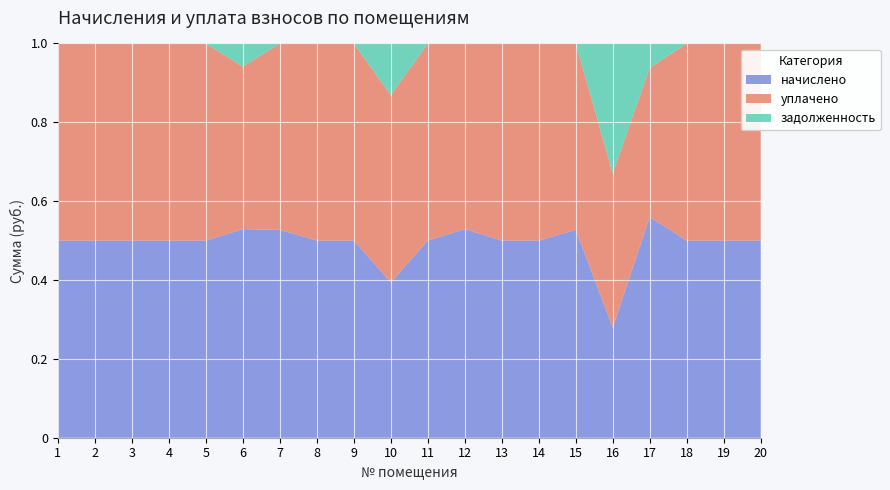

Reading left to right, list all the values displayed in this chart.

начислено: 1=5911.9	2=3962.0	3=8395.9	4=5837.4	5=3974.4	6=8532.5	7=5862.2	8=3986.8	9=8445.6	10=5800.1	11=6408.7	12=5986.4	13=5825.0	14=6446.0	15=6061.0	16=5887.1	17=6495.7	18=5924.3	19=9774.5	20=6210.0
уплачено: 1=5911.9	2=3962.0	3=8395.9	4=5837.4	5=3974.4	6=6644.9	7=5258.1	8=3986.8	9=8445.6	10=6995.6	11=6408.7	12=5326.3	13=5825.0	14=6446.0	15=5436.3	16=8266.6	17=4386.9	18=5924.3	19=9774.5	20=6210.0
задолженность: 1=0.0	2=0.0	3=0.0	4=0.0	5=0.0	6=947.9	7=0.0	8=0.0	9=0.0	10=1933.4	11=0.0	12=0.0	13=0.0	14=0.0	15=0.0	16=6958.3	17=721.7	18=0.0	19=0.0	20=0.0